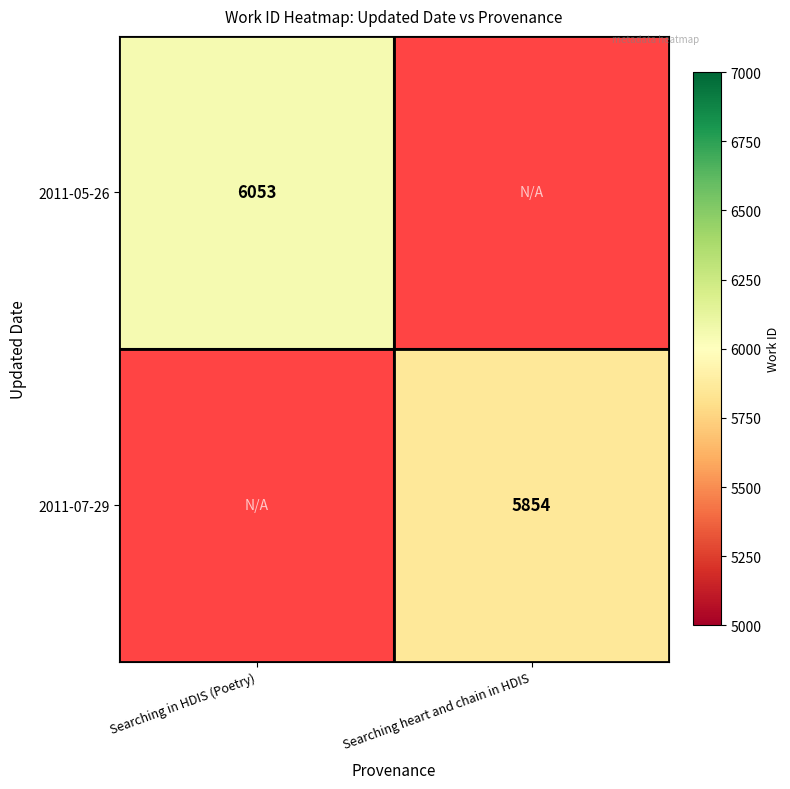

Is it true that 2011-05-26 equals 2662 at Searching in HDIS (Poetry)?

False